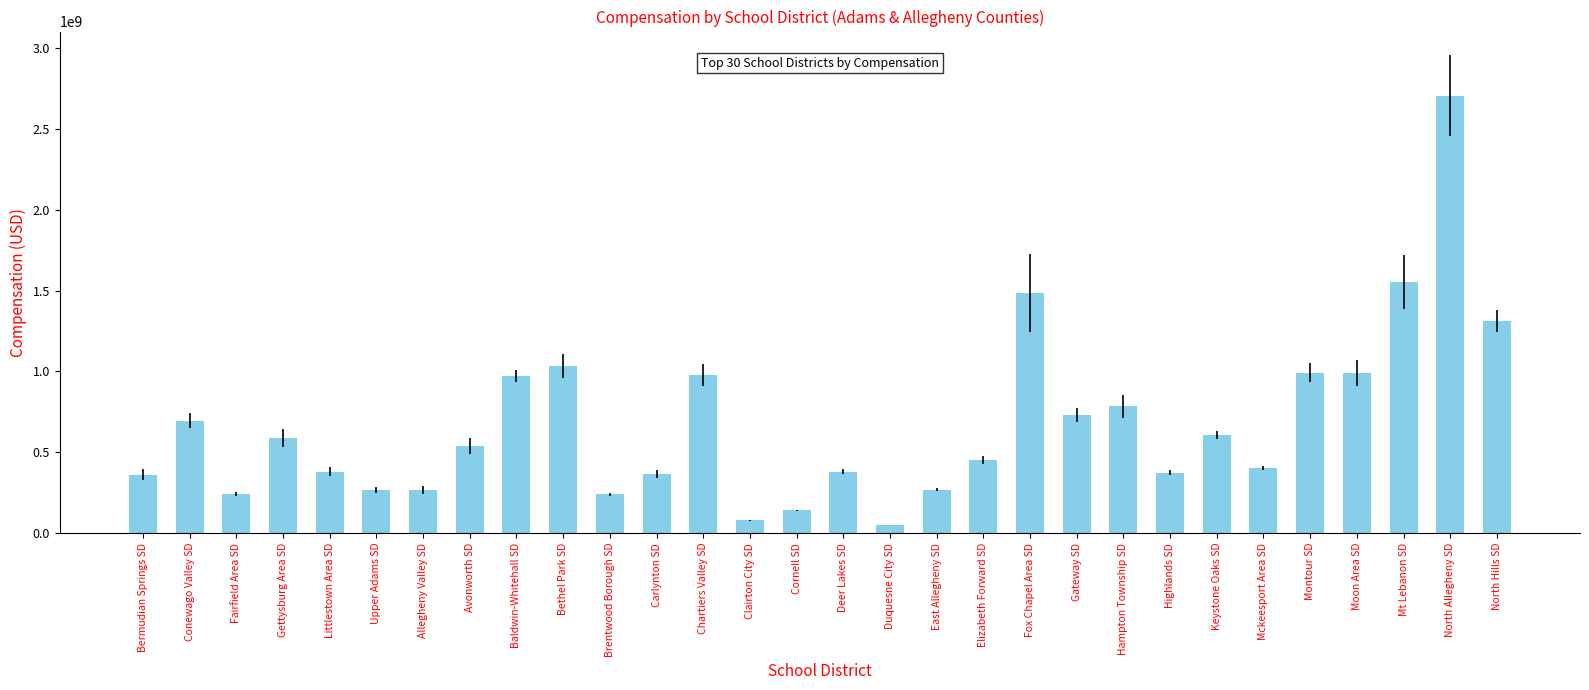

How many bars are there in total?

30